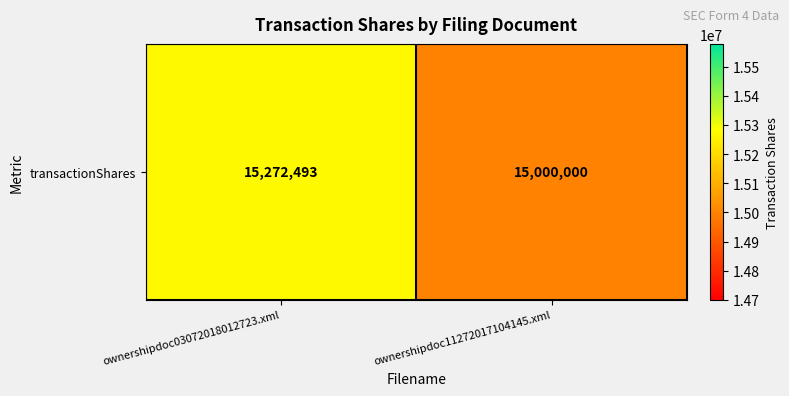

Reading left to right, transcribe all the data shown in this chart.

ownershipdoc03072018012723.xml=15272493	ownershipdoc11272017104145.xml=15000000